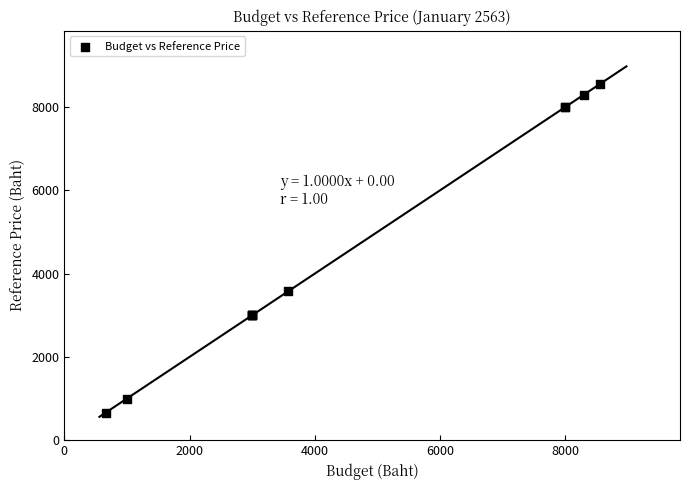

What Y value in the scatter plot is closest to 4605?

3580